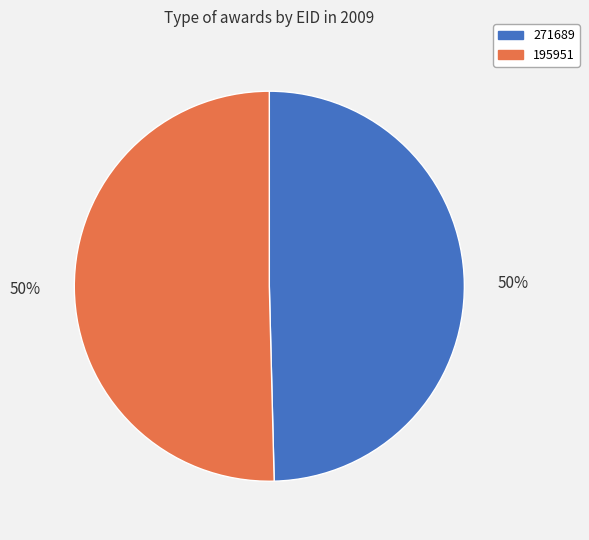

To the nearest percent, what is the combined percentage of 195951 and 271689?

100%